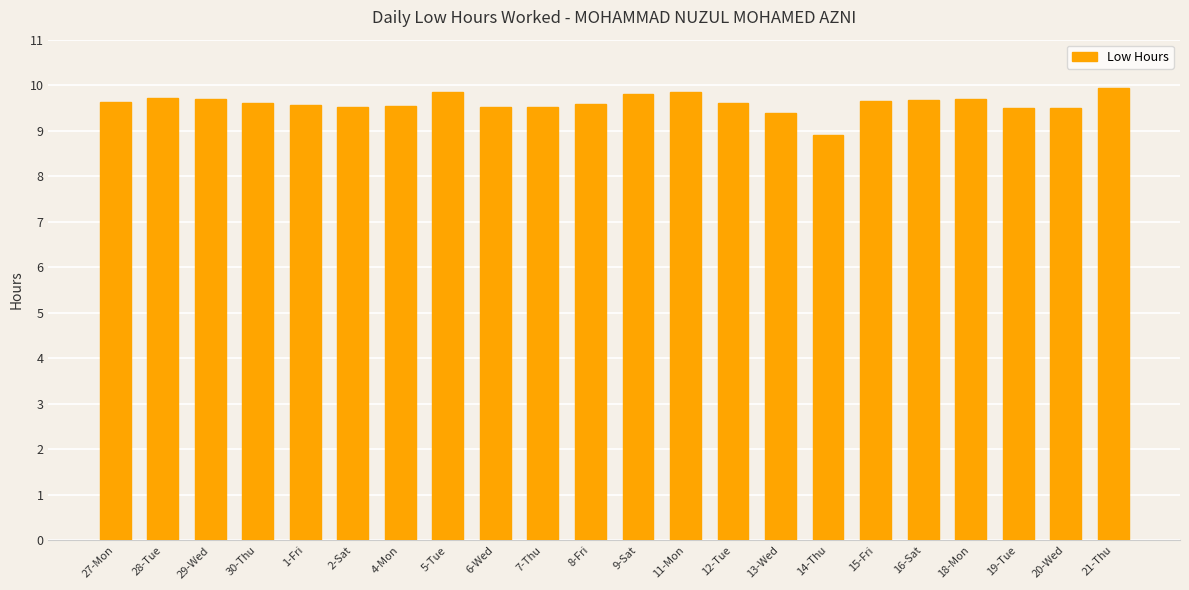

Read the value at 5-Tue.

9.8